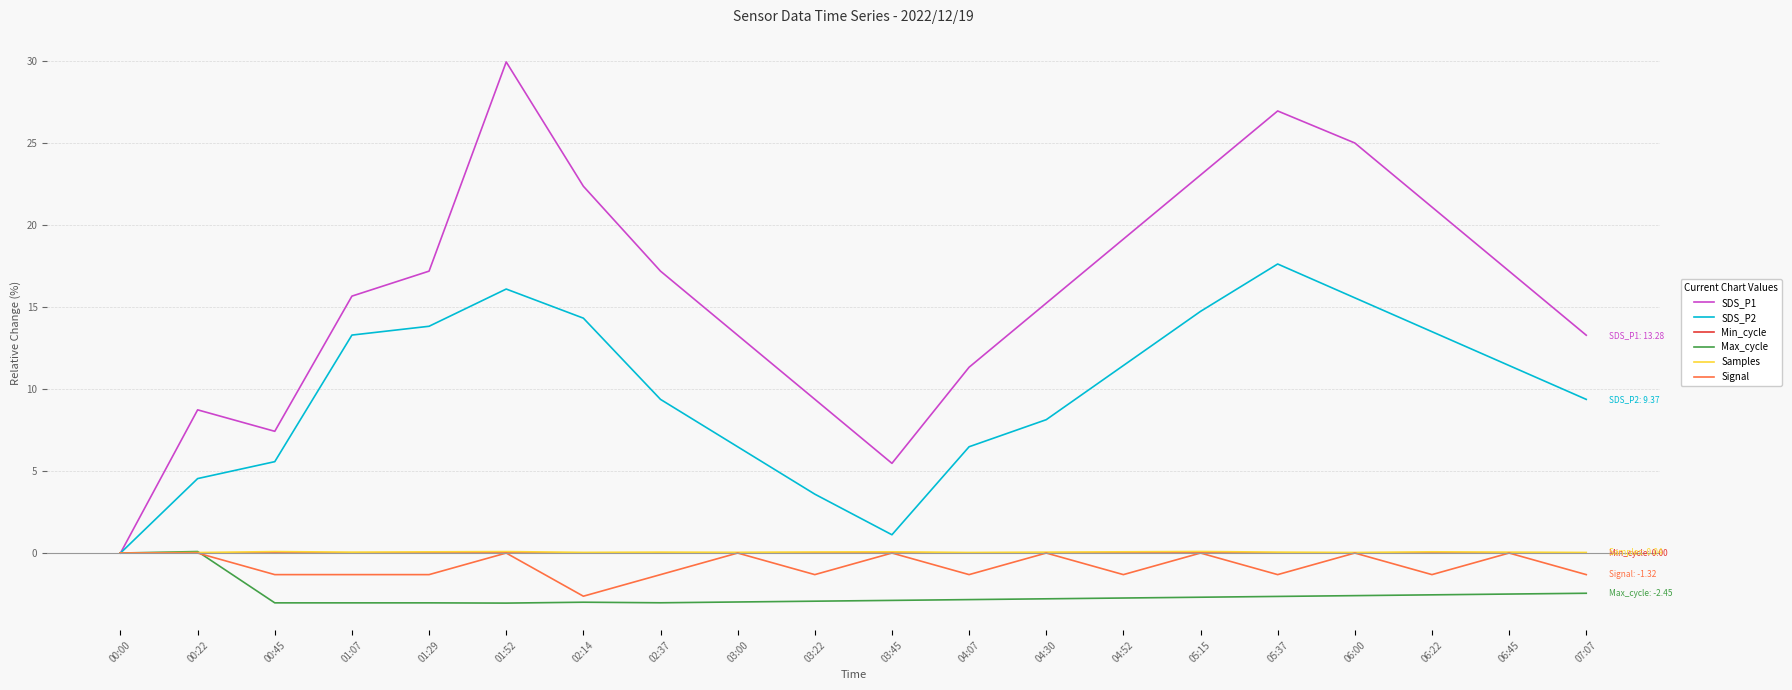

Which series has the largest total across all categories?

SDS_P1